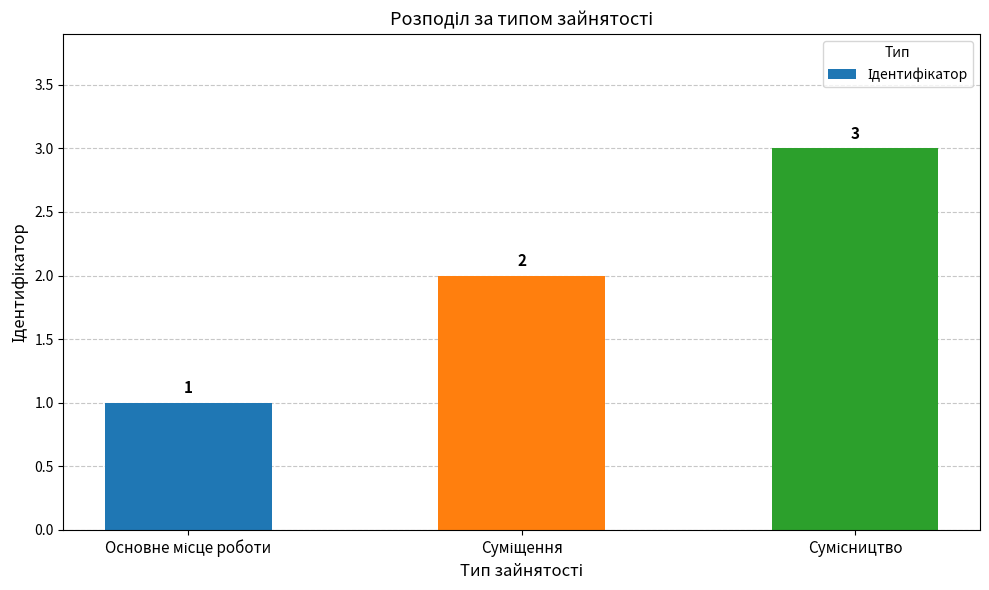

Reading right to left, what are all the values shown in this chart?

3	2	1